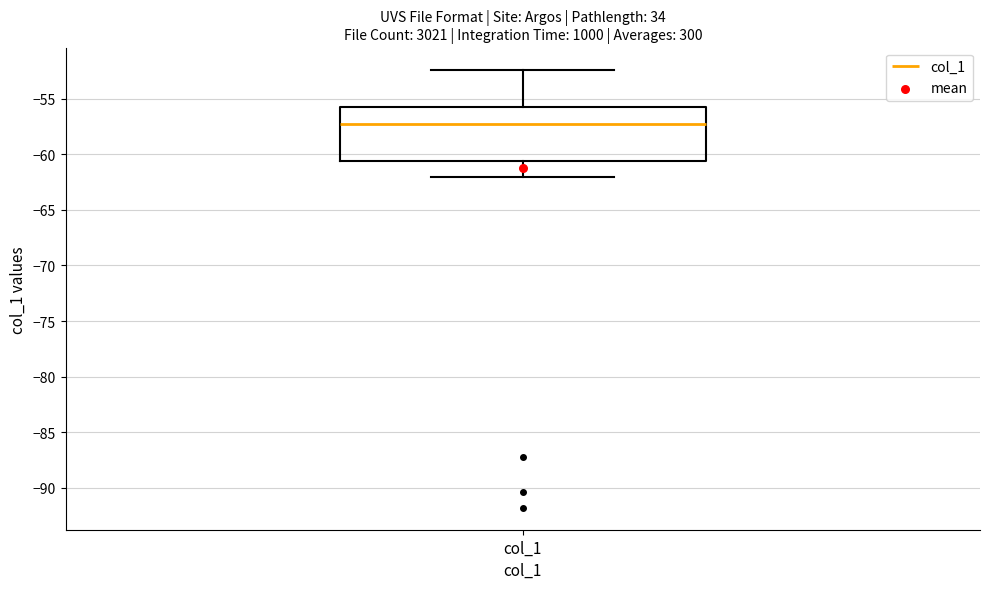

Where is the lower edge of the box for col_1 on the y-axis? The values are not printed on the chart, so give them approximately, as read against the axis.

-60.5